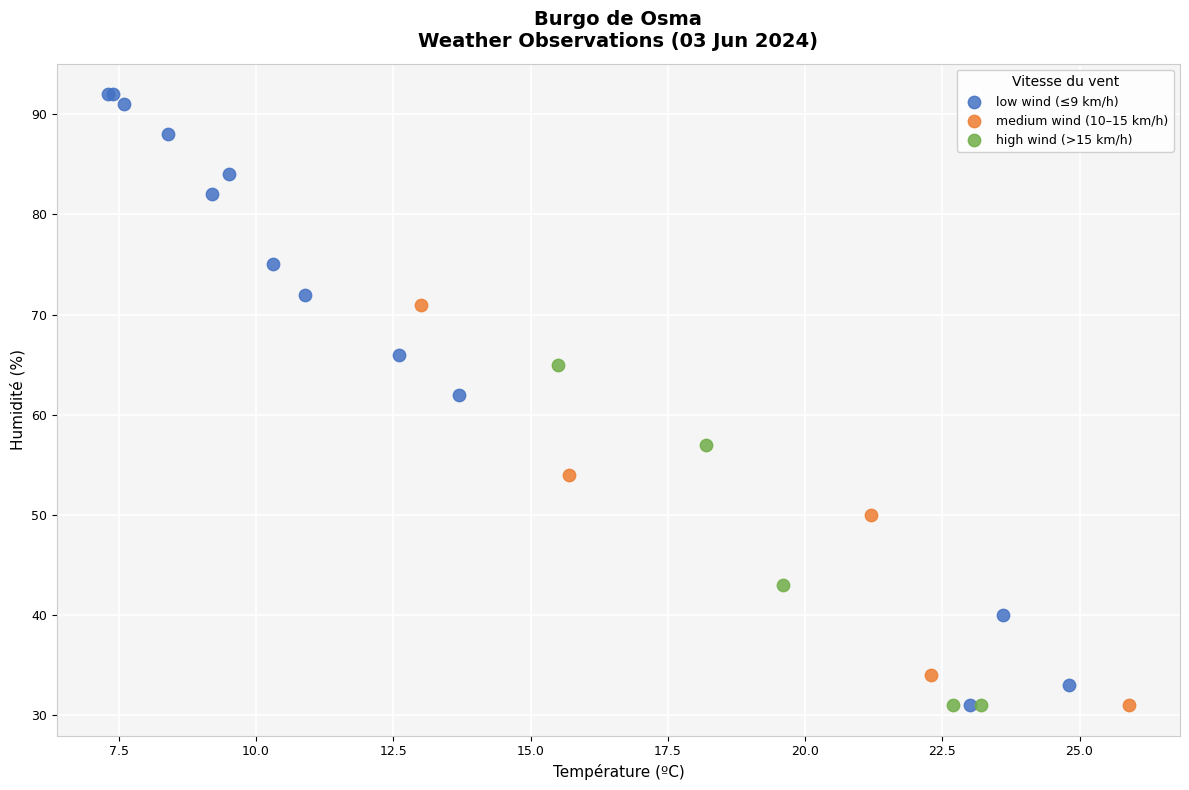

Which series has the largest Y range (max minus min)?

low wind (≤9 km/h)